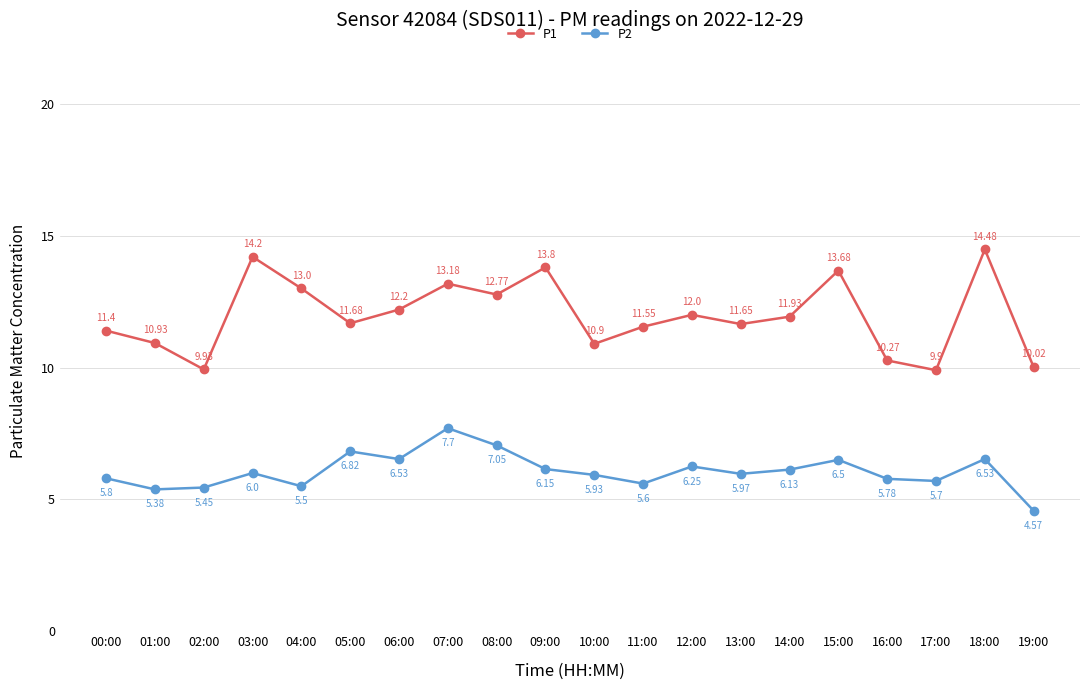

What is the label of the 12th point from the right?

08:00